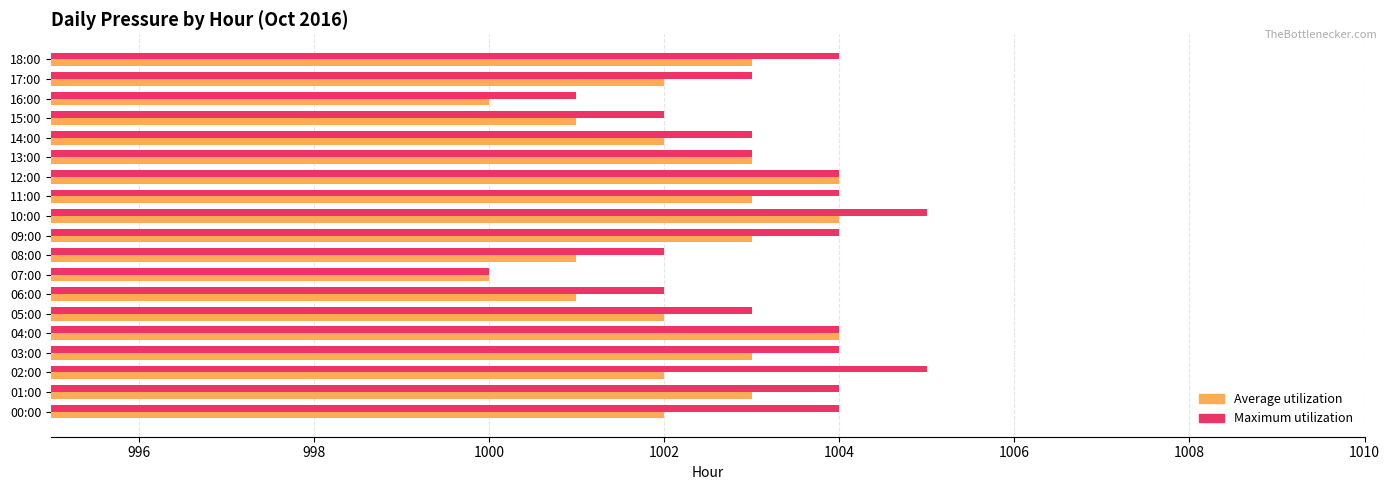

What is the greatest value displayed?

1005